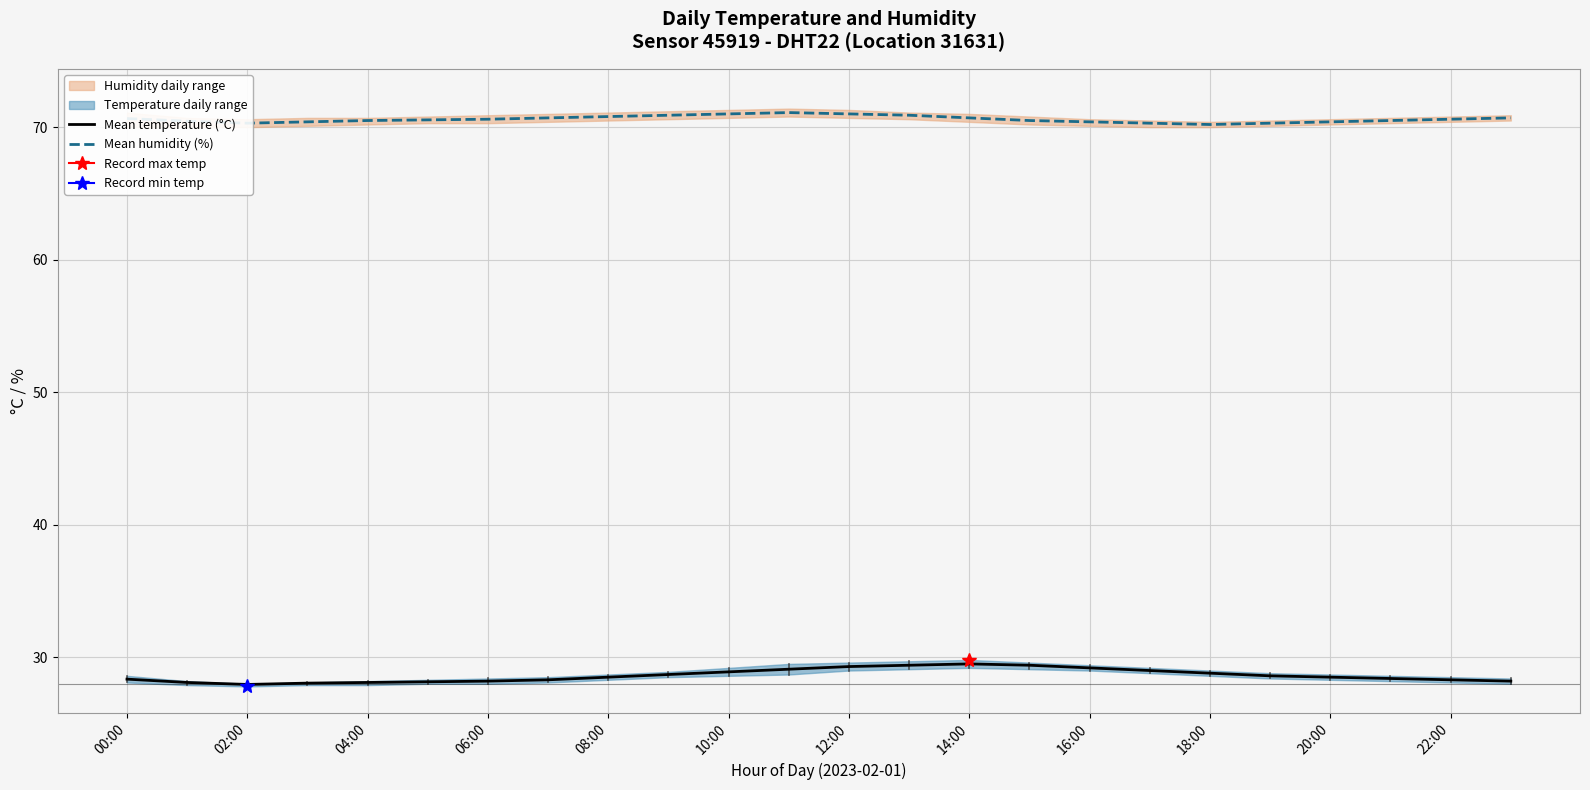

What is the difference between the maximum and minimum values in the Mean temperature (°C) series?

1.6